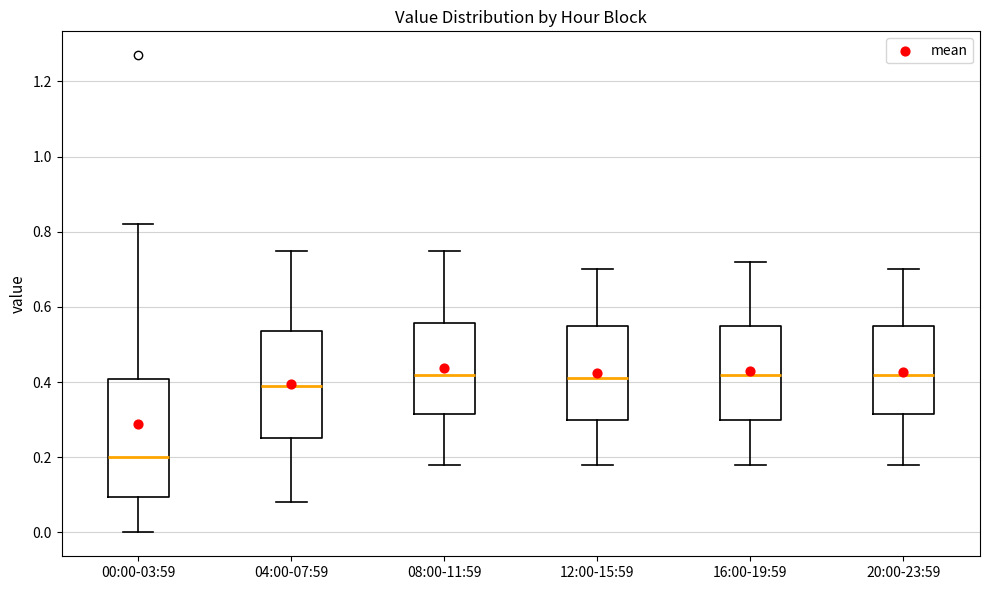

Reading left to right, read every box against the y-axis: the position of its median line, the range the box covers, and the ends of its whiskers. The values are not printed on the chart, so give them approximately, as read against the axis.

00:00-03:59: median 0.20, box 0.10 to 0.40, whiskers 0.00 to 0.82
04:00-07:59: median 0.40, box 0.26 to 0.54, whiskers 0.08 to 0.76
08:00-11:59: median 0.42, box 0.32 to 0.56, whiskers 0.18 to 0.76
12:00-15:59: median 0.42, box 0.30 to 0.56, whiskers 0.18 to 0.70
16:00-19:59: median 0.42, box 0.30 to 0.56, whiskers 0.18 to 0.72
20:00-23:59: median 0.42, box 0.32 to 0.56, whiskers 0.18 to 0.70